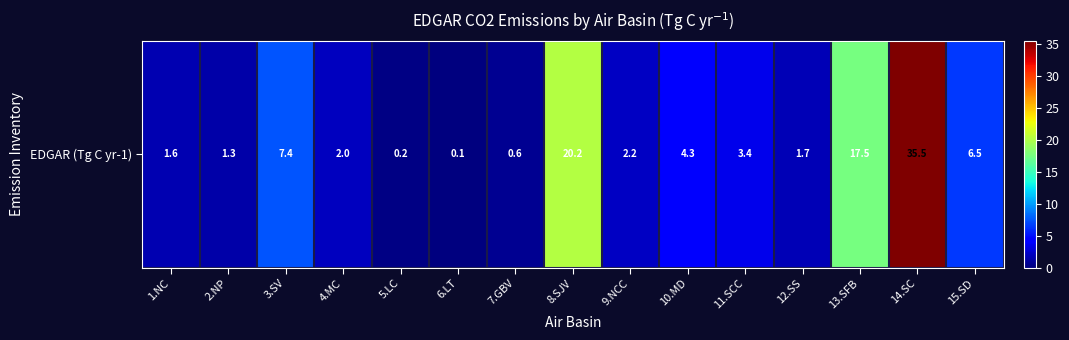

Between 14.SC and 5.LC, which is larger?

14.SC